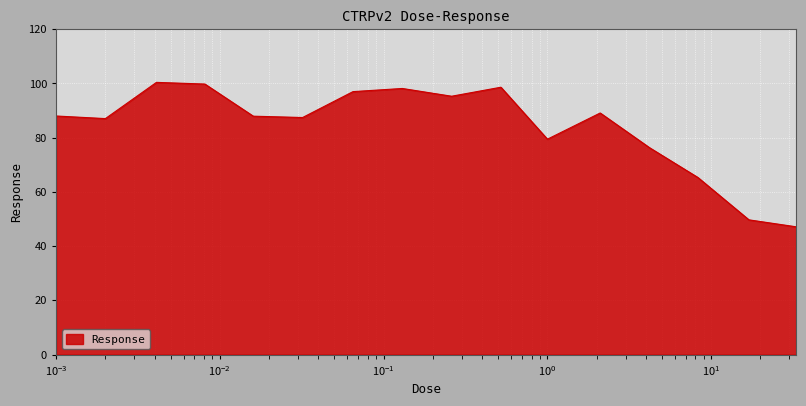

What is the maximum value shown in the chart?

100.4